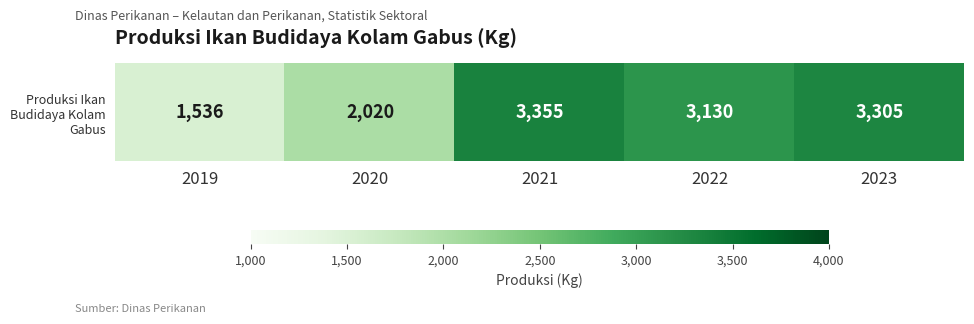

What is the sum of all values?

13346